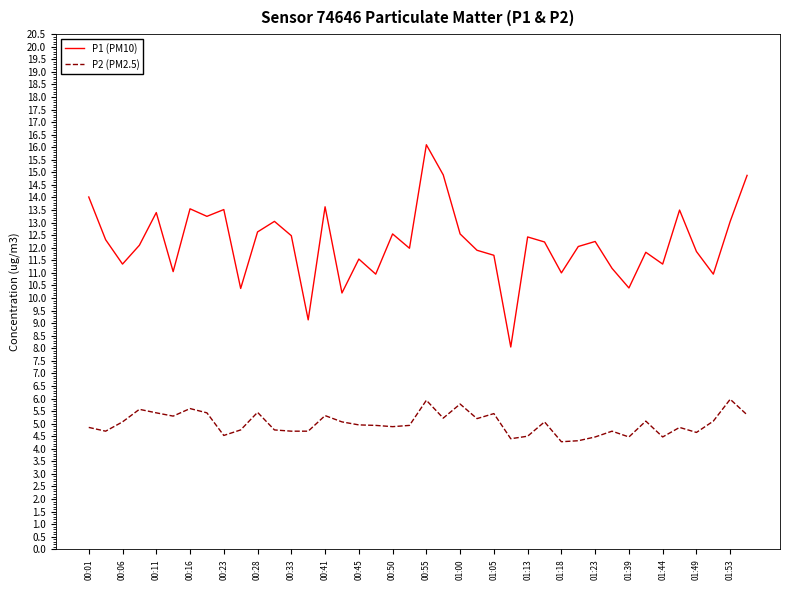

Does the chart display data point markers on the line(s)?

No